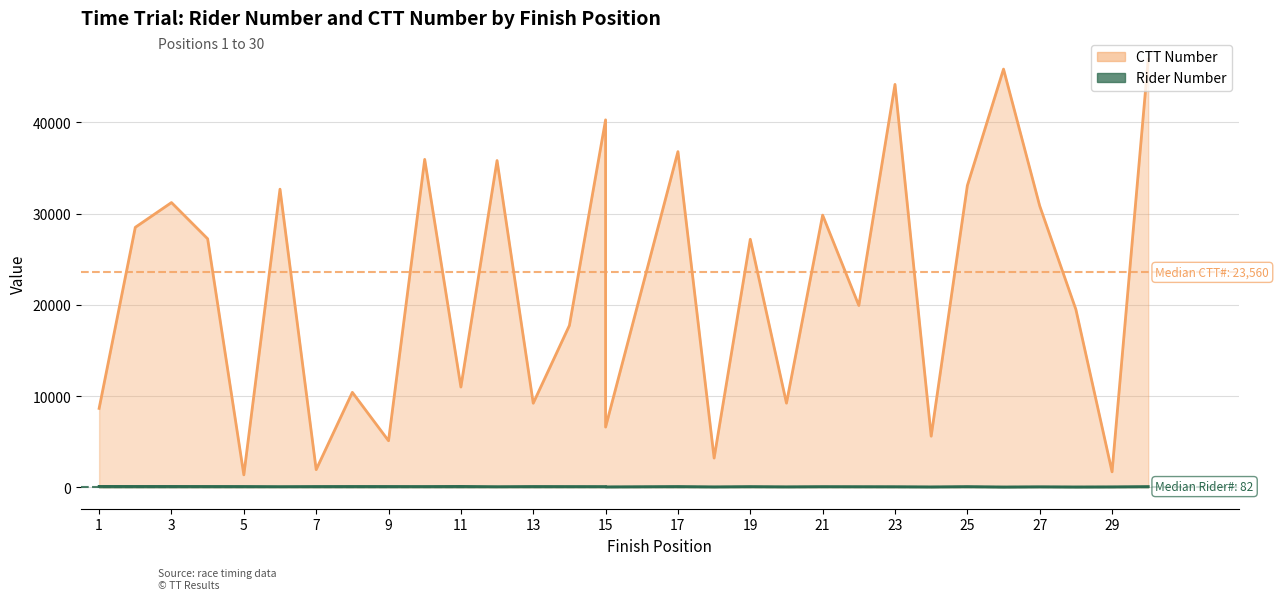

What is the difference between the highest and lowest values at 15?

40198